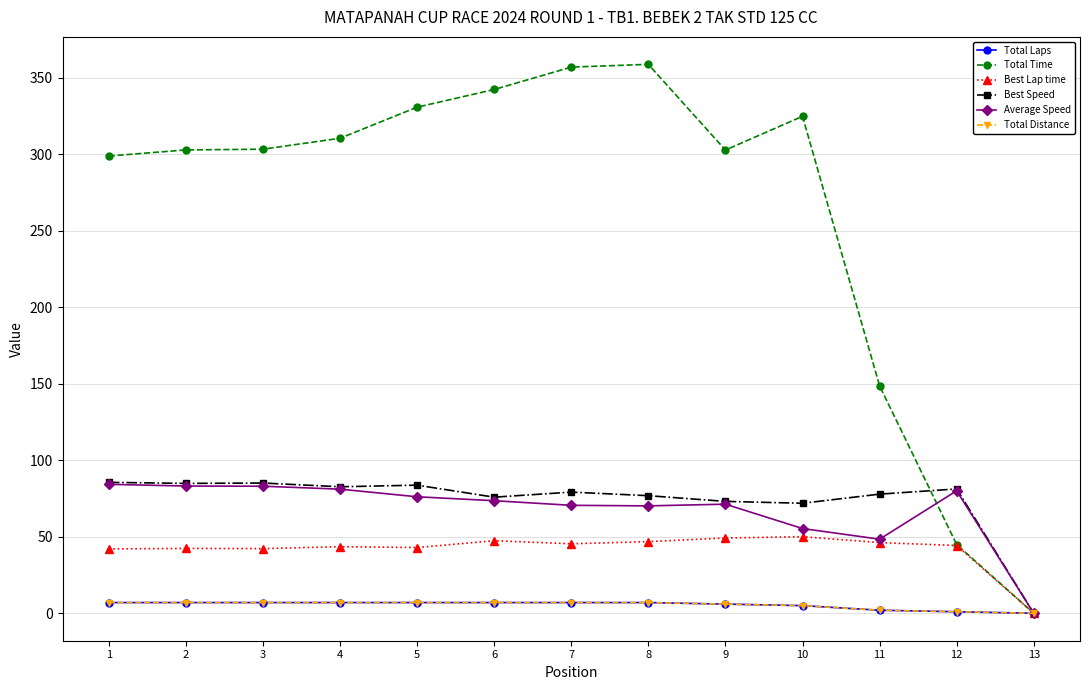

Does the chart have visible grid lines?

Yes